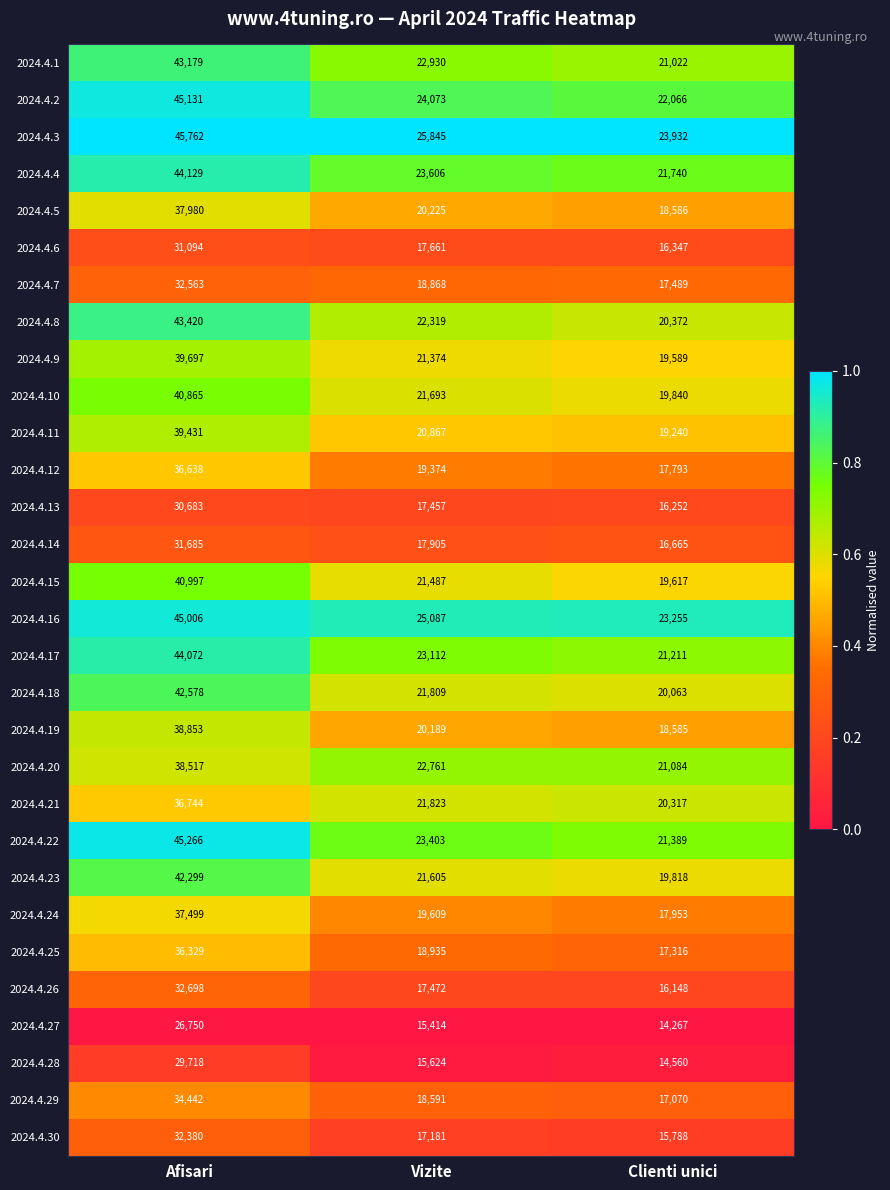

What is the greatest value displayed?

45762